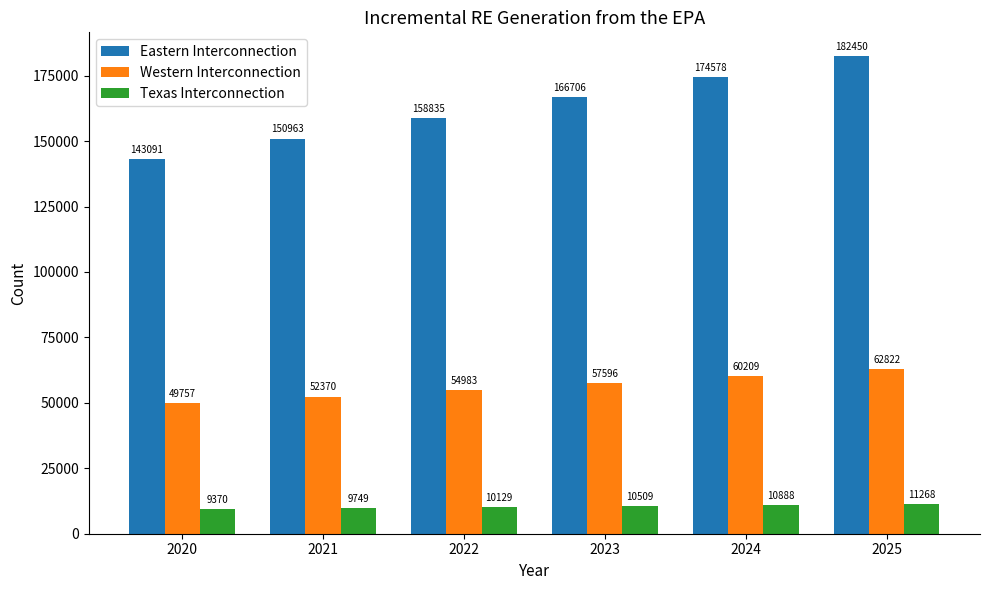

At how many categories does at least one series exceed 72649?

6